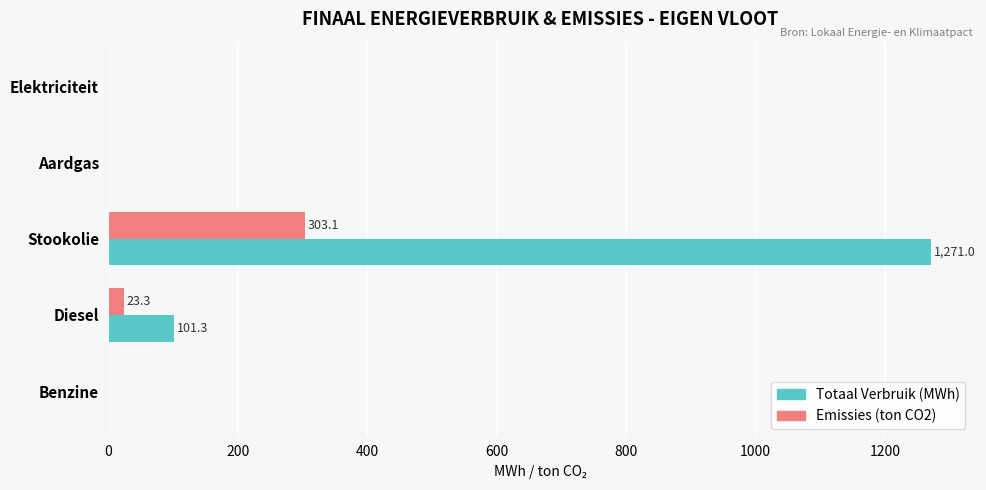

At which category is the sum across all series the highest?

Stookolie